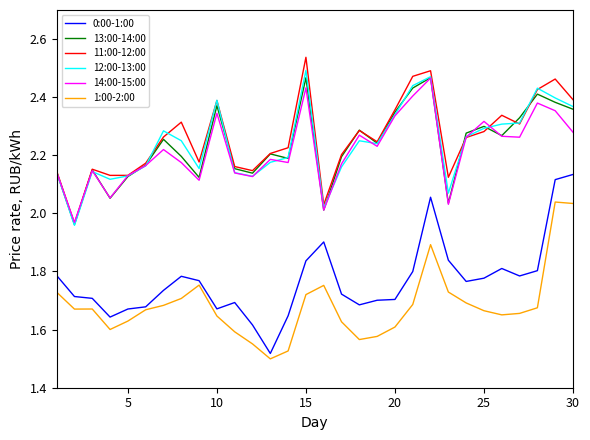

Which series has the largest total across all categories?

11:00-12:00